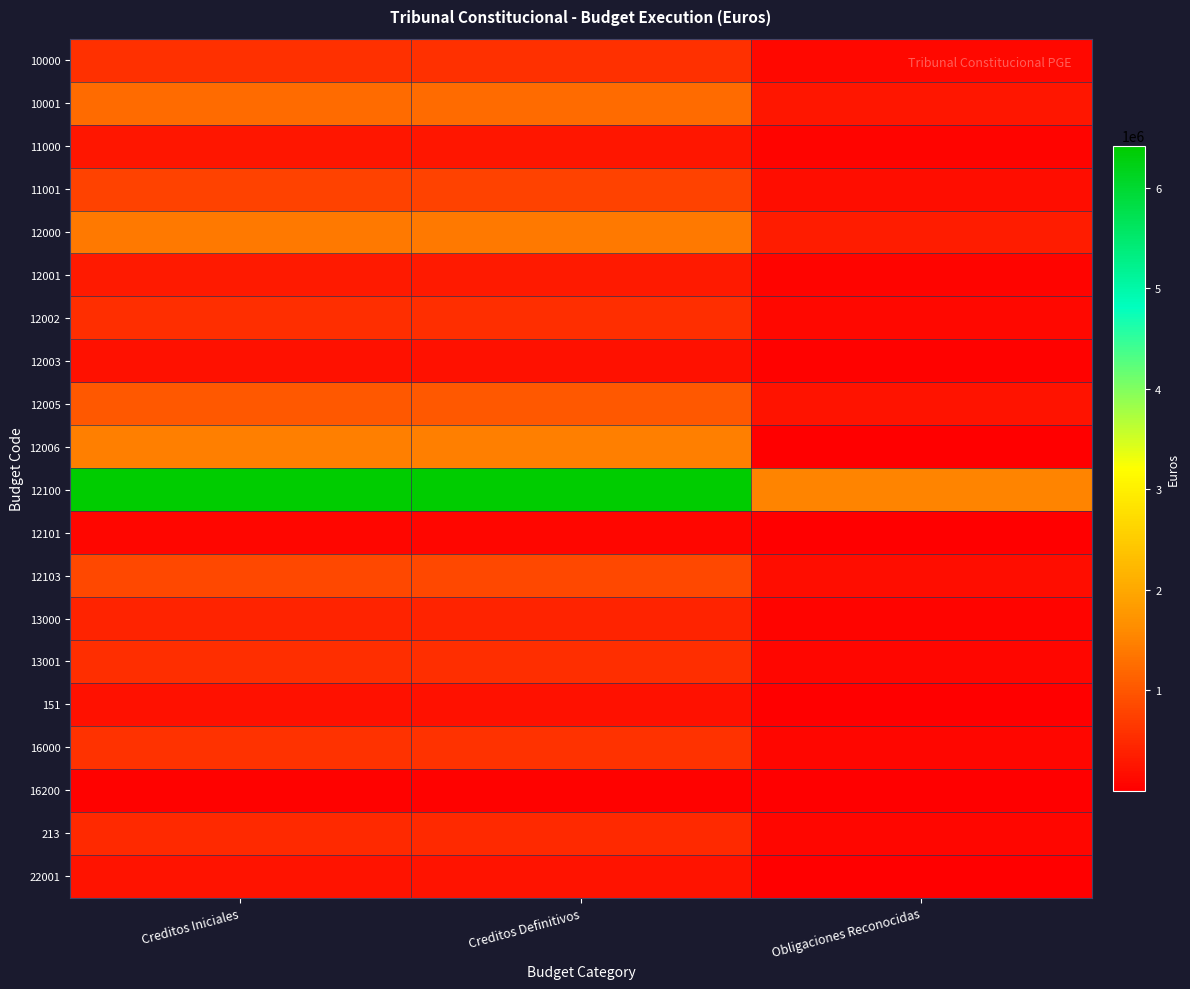

Reading left to right, transcribe all the data shown in this chart.

10000: Creditos Iniciales=566380.0	Creditos Definitivos=566380.0	Obligaciones Reconocidas=113614.3
10001: Creditos Iniciales=1254660.0	Creditos Definitivos=1254660.0	Obligaciones Reconocidas=275417.0
11000: Creditos Iniciales=268360.0	Creditos Definitivos=268360.0	Obligaciones Reconocidas=53187.6
11001: Creditos Iniciales=773060.0	Creditos Definitivos=773060.0	Obligaciones Reconocidas=161543.3
12000: Creditos Iniciales=1381690.0	Creditos Definitivos=1381690.0	Obligaciones Reconocidas=329955.9
12001: Creditos Iniciales=316430.0	Creditos Definitivos=316430.0	Obligaciones Reconocidas=74549.3
12002: Creditos Iniciales=529050.0	Creditos Definitivos=529050.0	Obligaciones Reconocidas=124271.7
12003: Creditos Iniciales=223170.0	Creditos Definitivos=223170.0	Obligaciones Reconocidas=48397.7
12005: Creditos Iniciales=1020780.0	Creditos Definitivos=1020780.0	Obligaciones Reconocidas=229645.1
12006: Creditos Iniciales=1461320.0	Creditos Definitivos=1461320.0	Obligaciones Reconocidas=1136.0
12100: Creditos Iniciales=6419970.0	Creditos Definitivos=6419970.0	Obligaciones Reconocidas=1510450.5
12101: Creditos Iniciales=85750.0	Creditos Definitivos=85750.0	Obligaciones Reconocidas=19200.0
12103: Creditos Iniciales=852710.0	Creditos Definitivos=852710.0	Obligaciones Reconocidas=172559.8
13000: Creditos Iniciales=410430.0	Creditos Definitivos=410430.0	Obligaciones Reconocidas=70322.5
13001: Creditos Iniciales=539330.0	Creditos Definitivos=539330.0	Obligaciones Reconocidas=89766.4
151: Creditos Iniciales=202510.0	Creditos Definitivos=202510.0	Obligaciones Reconocidas=18489.5
16000: Creditos Iniciales=580540.0	Creditos Definitivos=580540.0	Obligaciones Reconocidas=79815.4
16200: Creditos Iniciales=35400.0	Creditos Definitivos=35400.0	Obligaciones Reconocidas=3265.3
213: Creditos Iniciales=480440.0	Creditos Definitivos=480440.0	Obligaciones Reconocidas=100267.9
22001: Creditos Iniciales=241000.0	Creditos Definitivos=241000.0	Obligaciones Reconocidas=22435.8